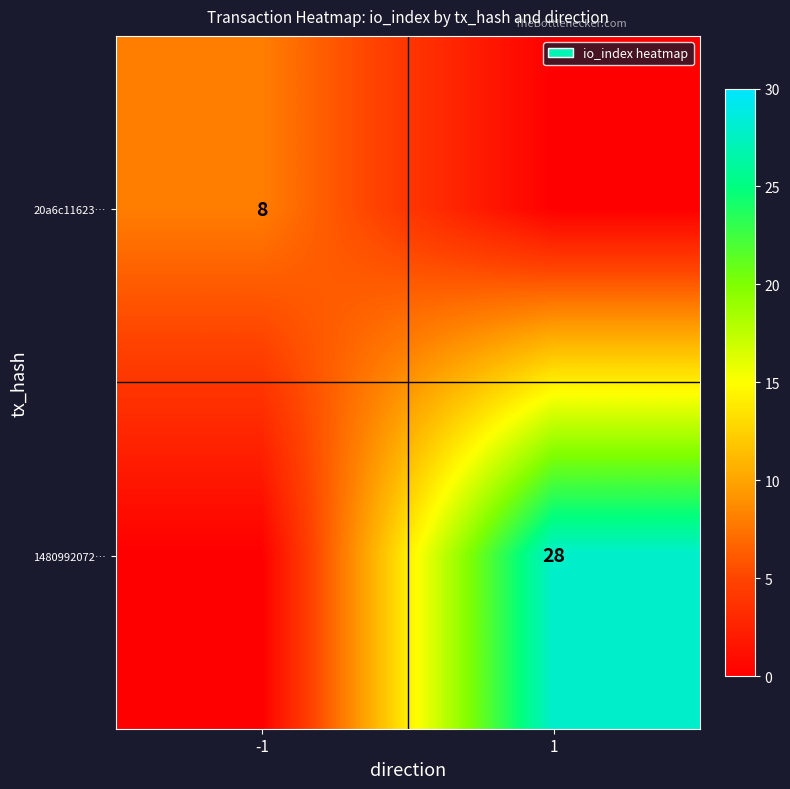

The 1480992072… series shows 28 at 1. True or false?

True